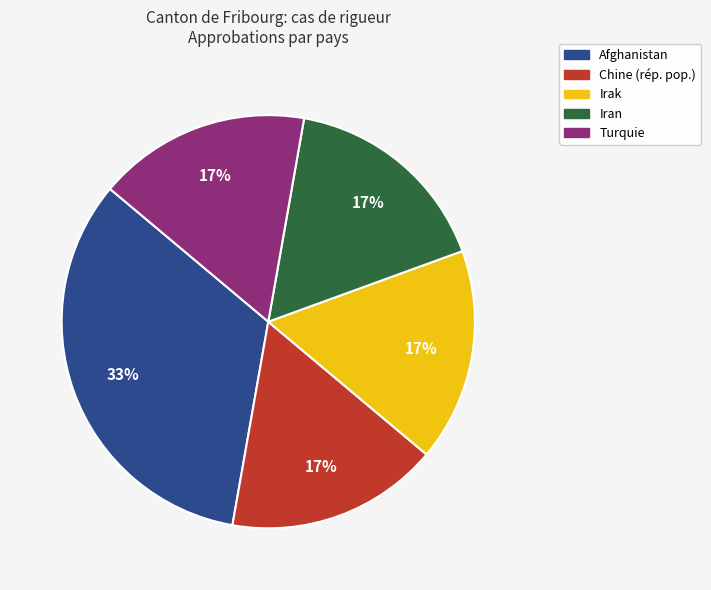

To the nearest percent, what portion does Iran represent?

17%